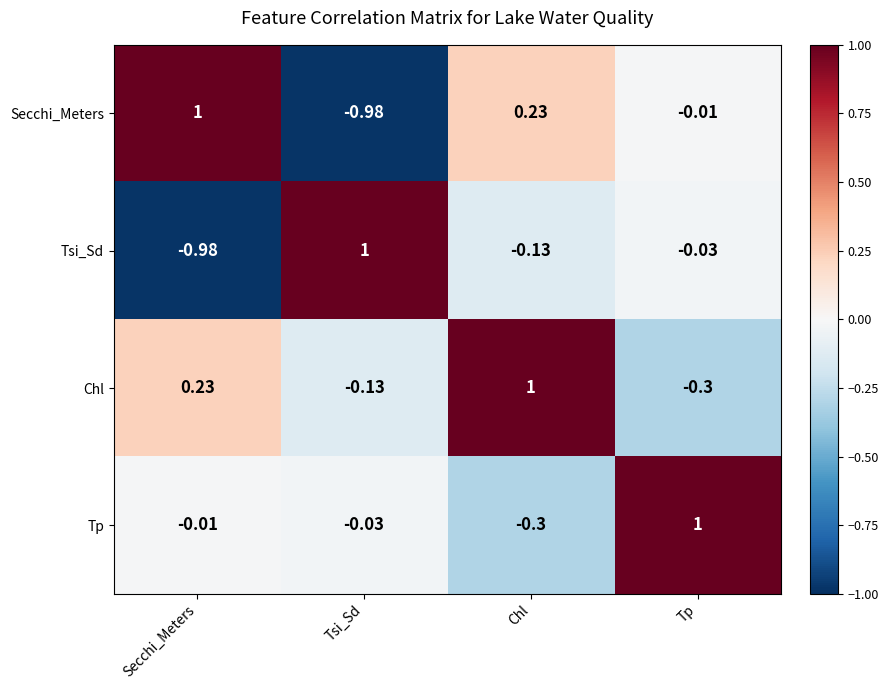

At which label does Tsi_Sd reach its peak?

Tsi_Sd